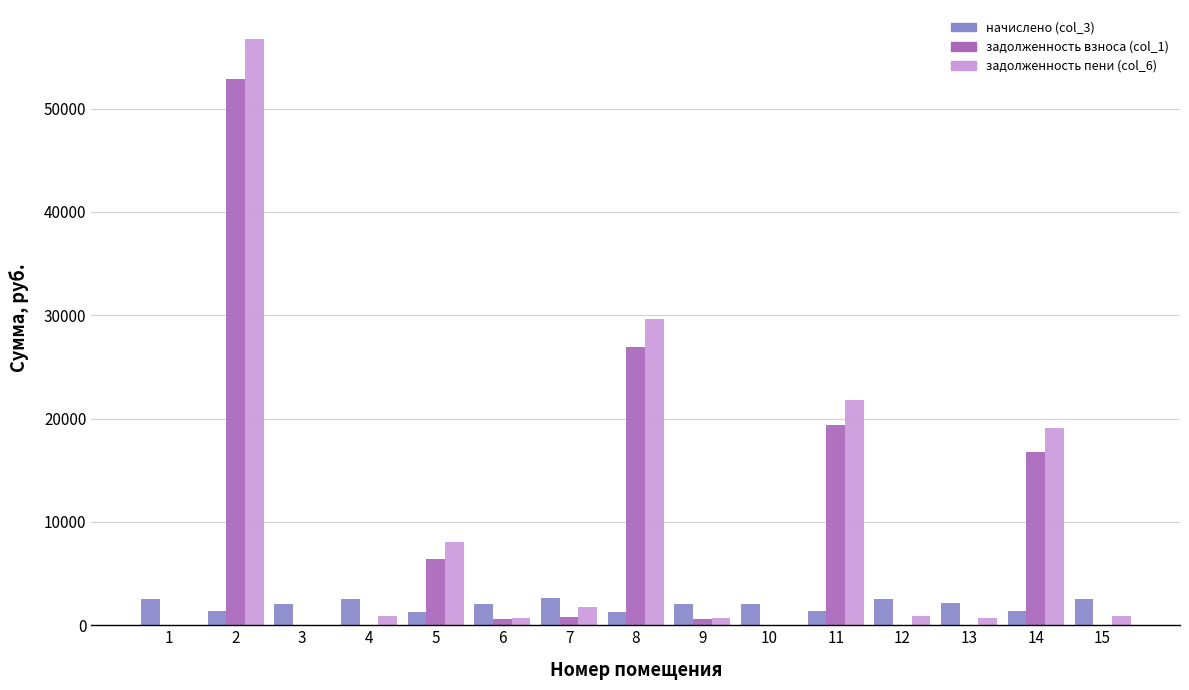

What are all the series names shown in the legend?

начислено (col_3), задолженность взноса (col_1), задолженность пени (col_6)